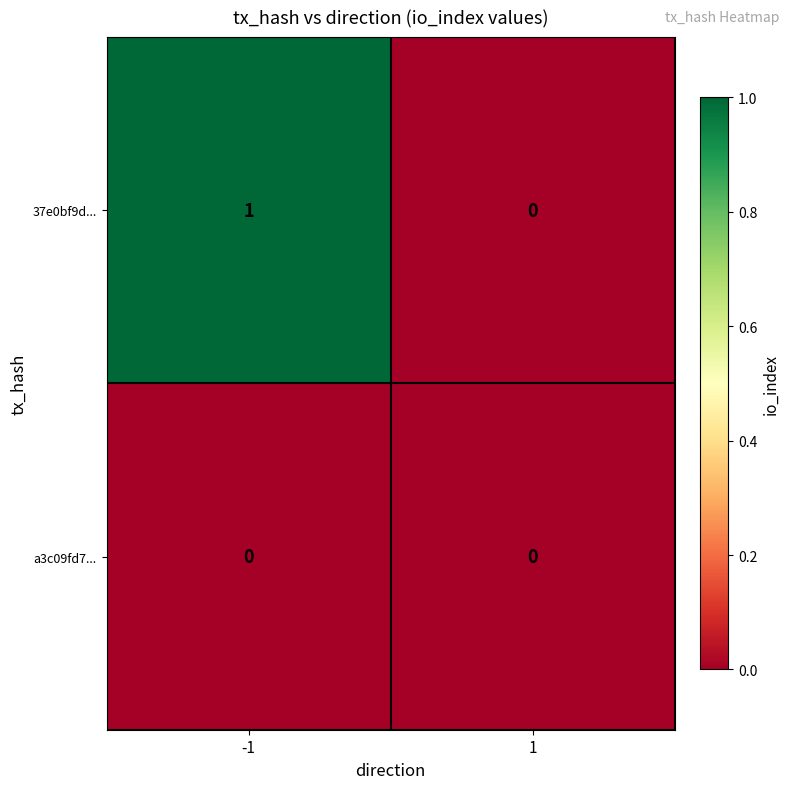

Reading right to left, what are all the values shown in this chart?

37e0bf9d...: 1=0	-1=1
a3c09fd7...: 1=0	-1=0